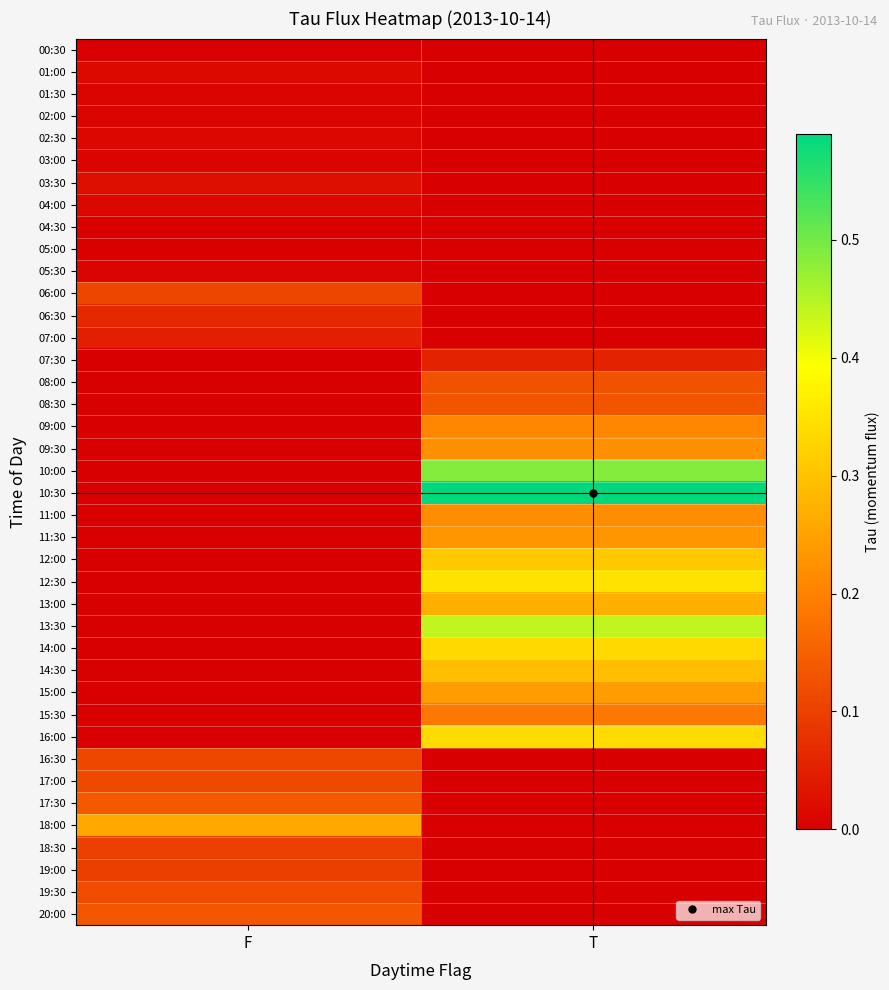

At which category is the sum across all series the highest?

T